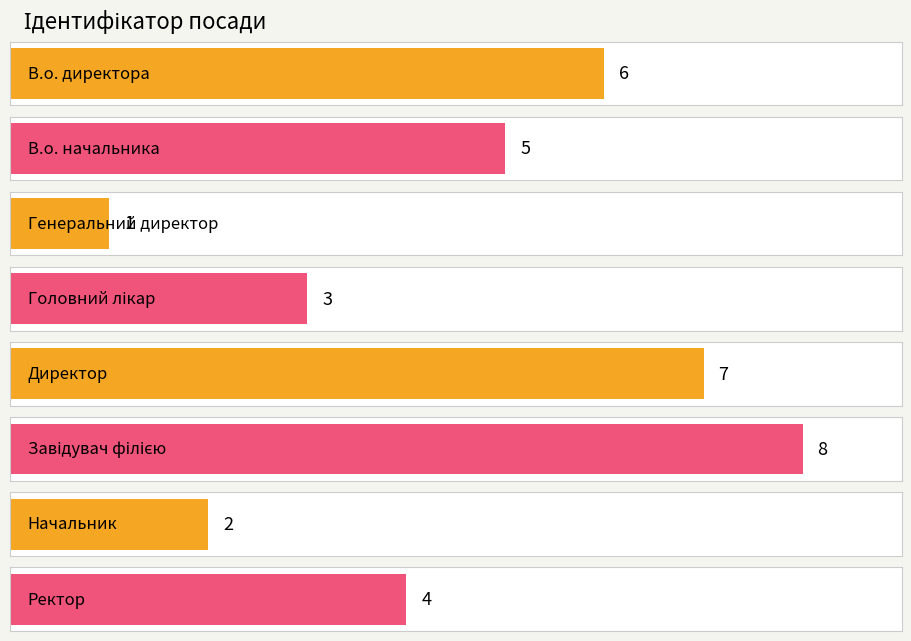

What is the value of the 3rd bar from the left?

1